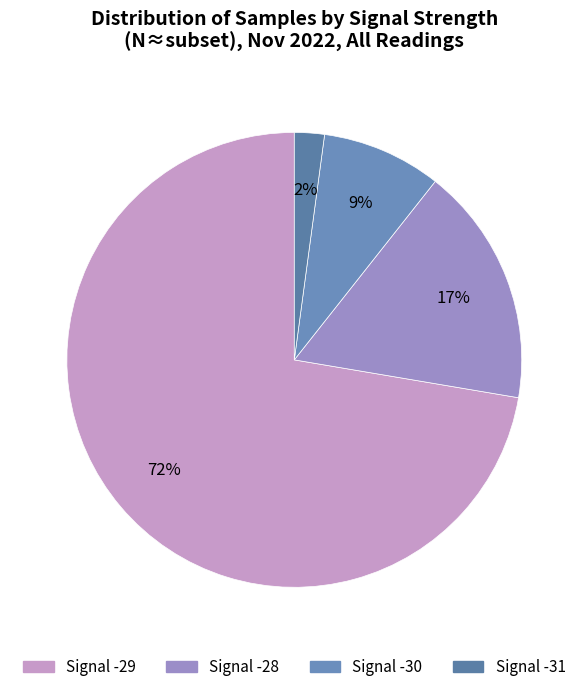

Count the number of slices in the pie.

4